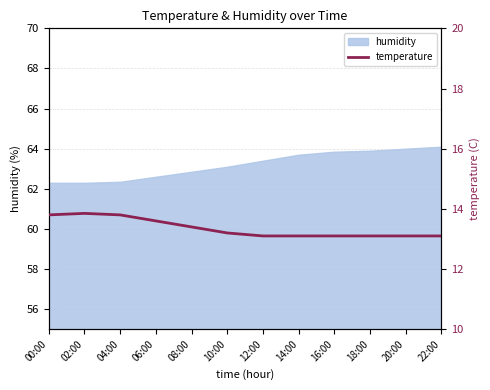

What is the maximum value shown in the chart?

13.8